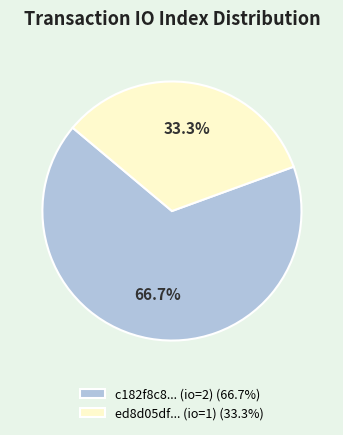

Do c182f8c8... (io=2) (66.7%) and ed8d05df... (io=1) (33.3%) together represent more than half of the pie?

Yes